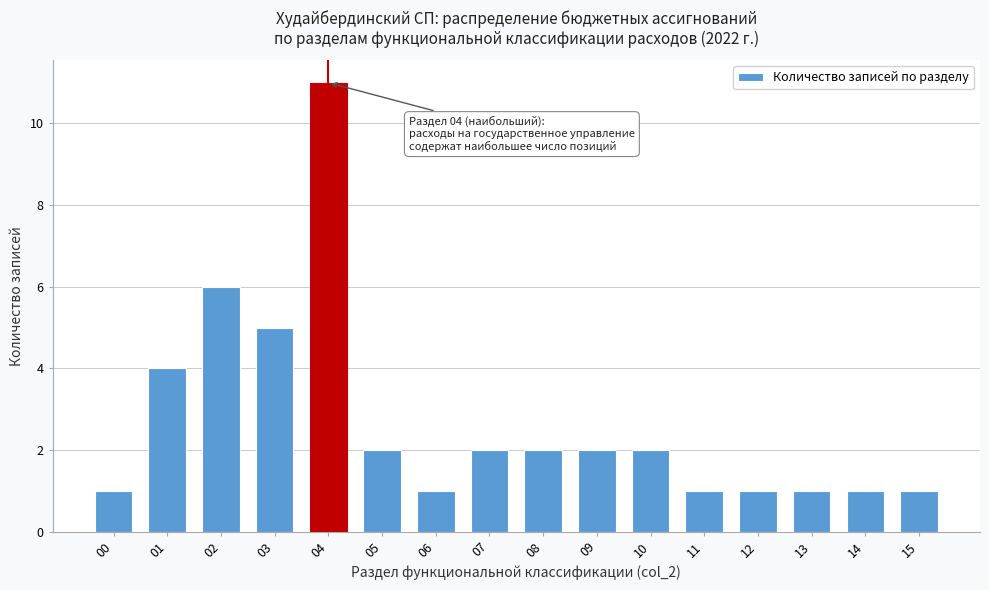

Reading left to right, list all the values displayed in this chart.

00=1	01=4	02=6	03=5	04=11	05=2	06=1	07=2	08=2	09=2	10=2	11=1	12=1	13=1	14=1	15=1